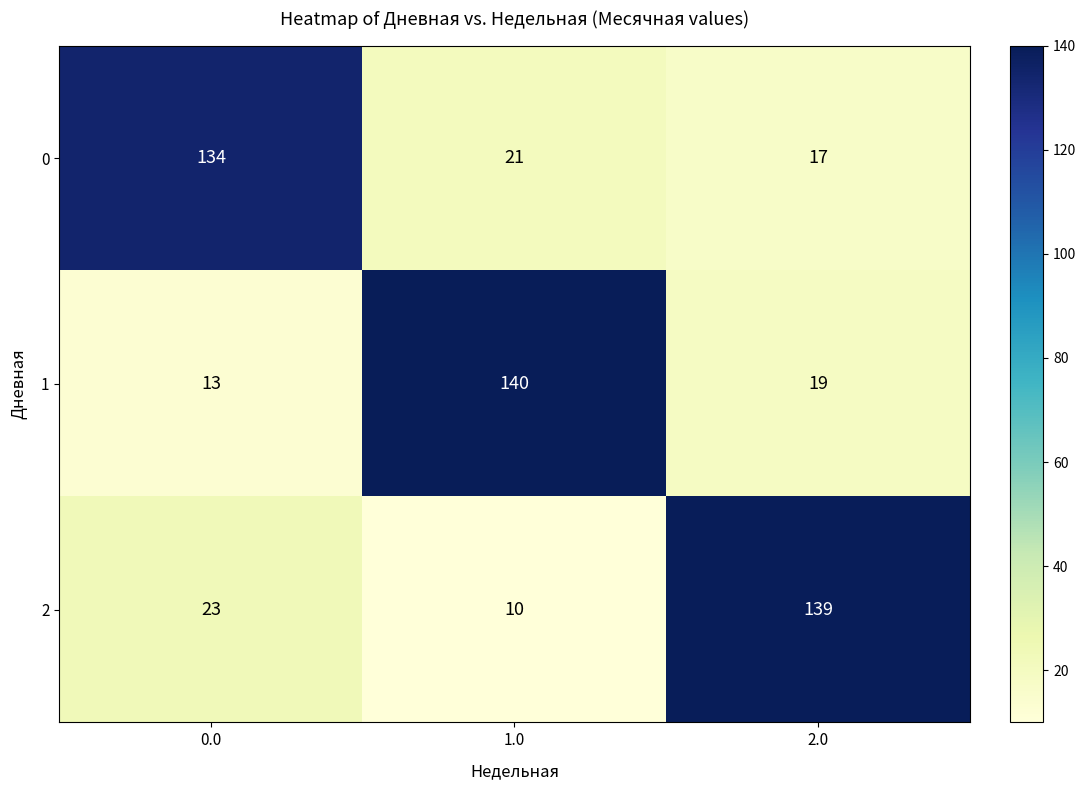

What is the greatest value displayed?

140